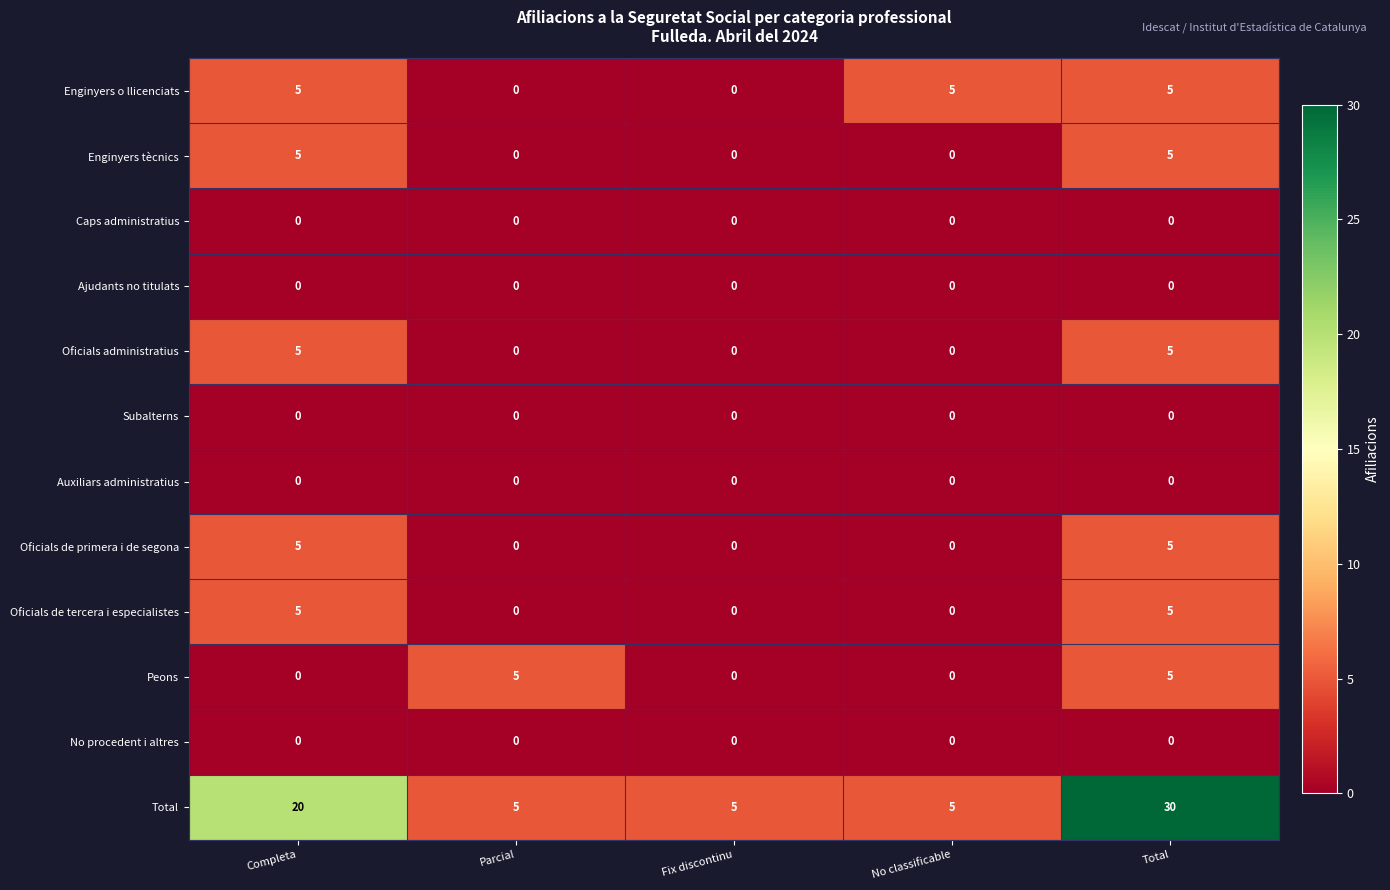

Which label corresponds to the largest value in the chart?

Total